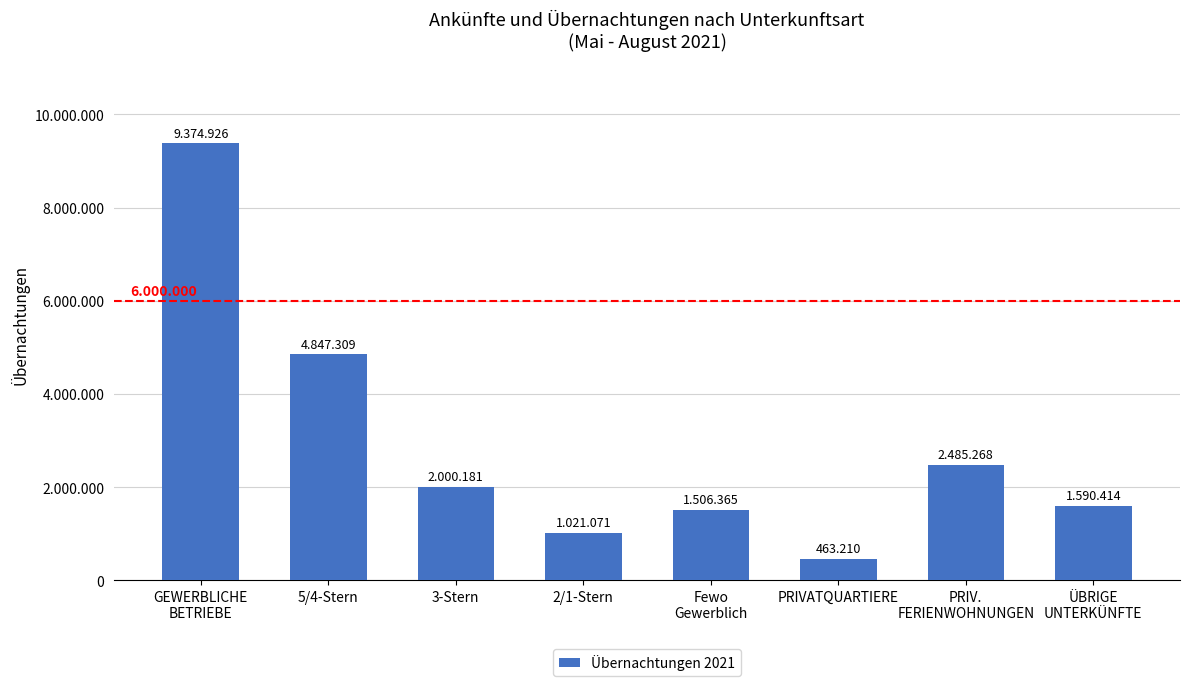

Does the chart contain any negative values?

No